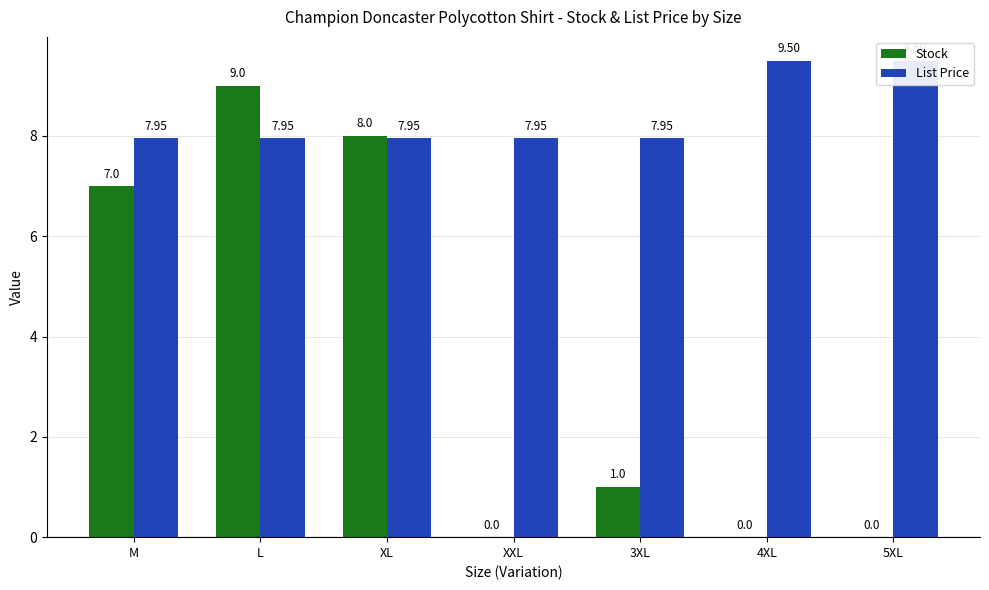

Are the bars horizontal?

No